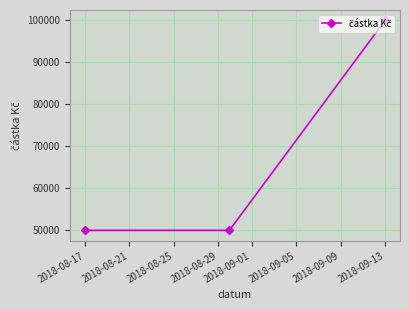

What is the value of the 3rd point from the left?

100000